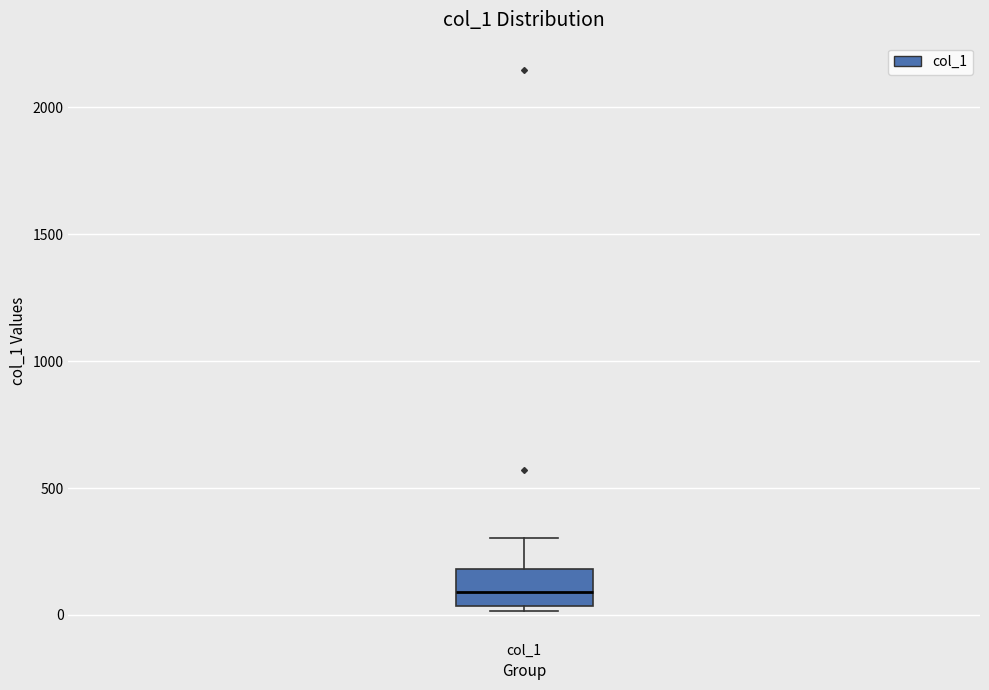

Where is the upper edge of the box for col_1 on the y-axis? The values are not printed on the chart, so give them approximately, as read against the axis.

200